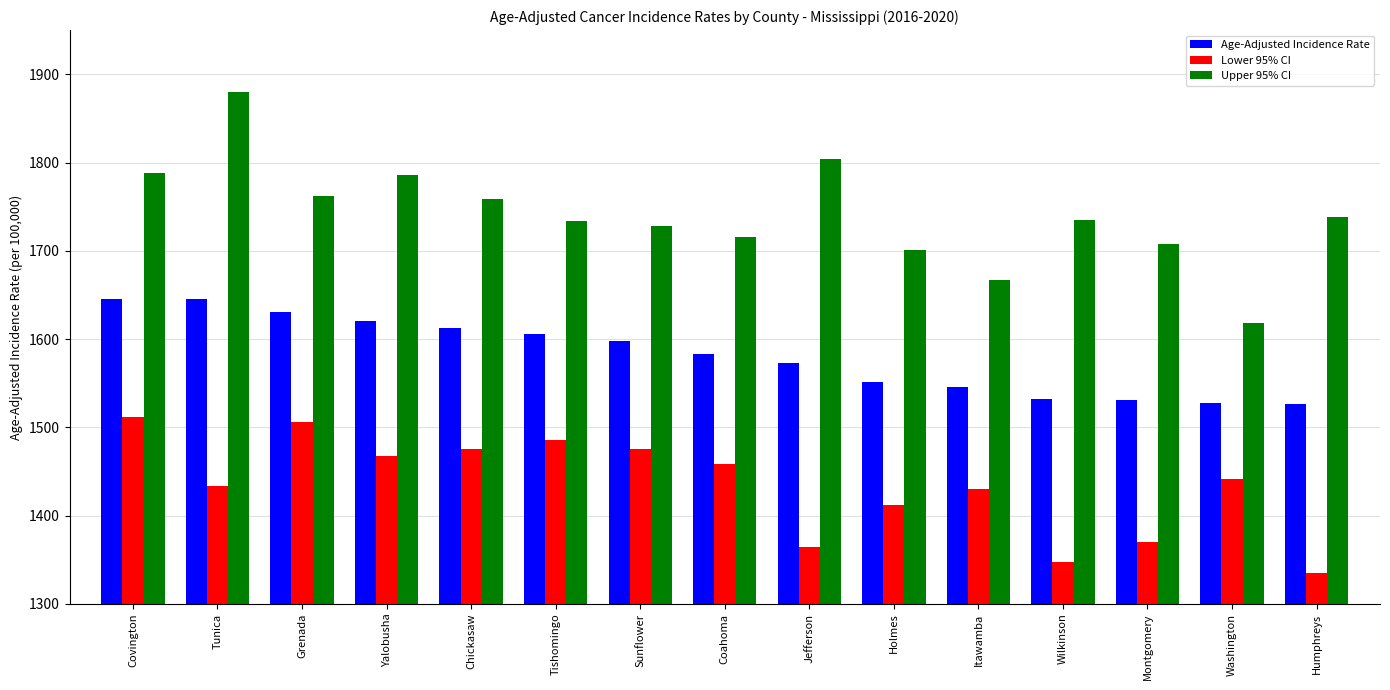

The value of Upper 95% CI at Coahoma is 1716.0. True or false?

True